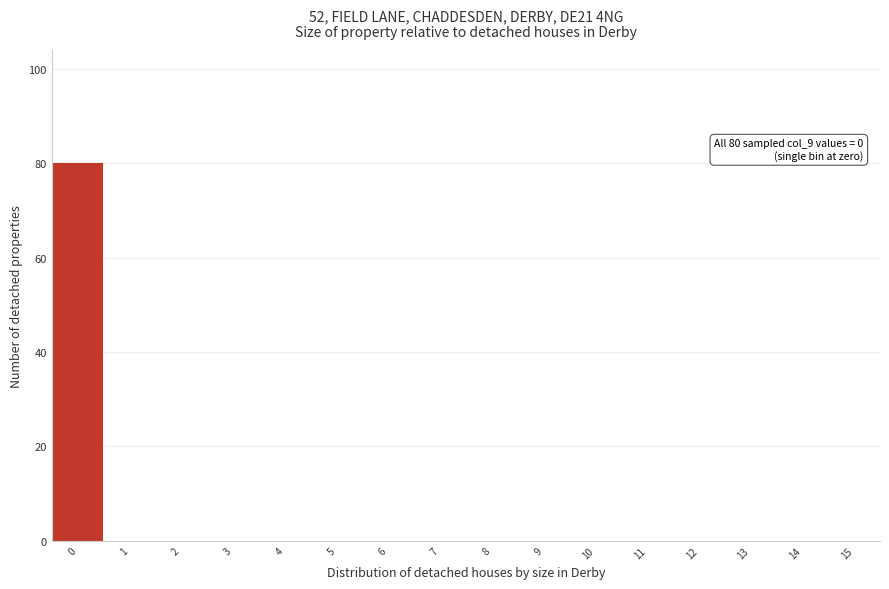

Over which range of the x-axis is the bar tallest?

-0.5 to 0.5